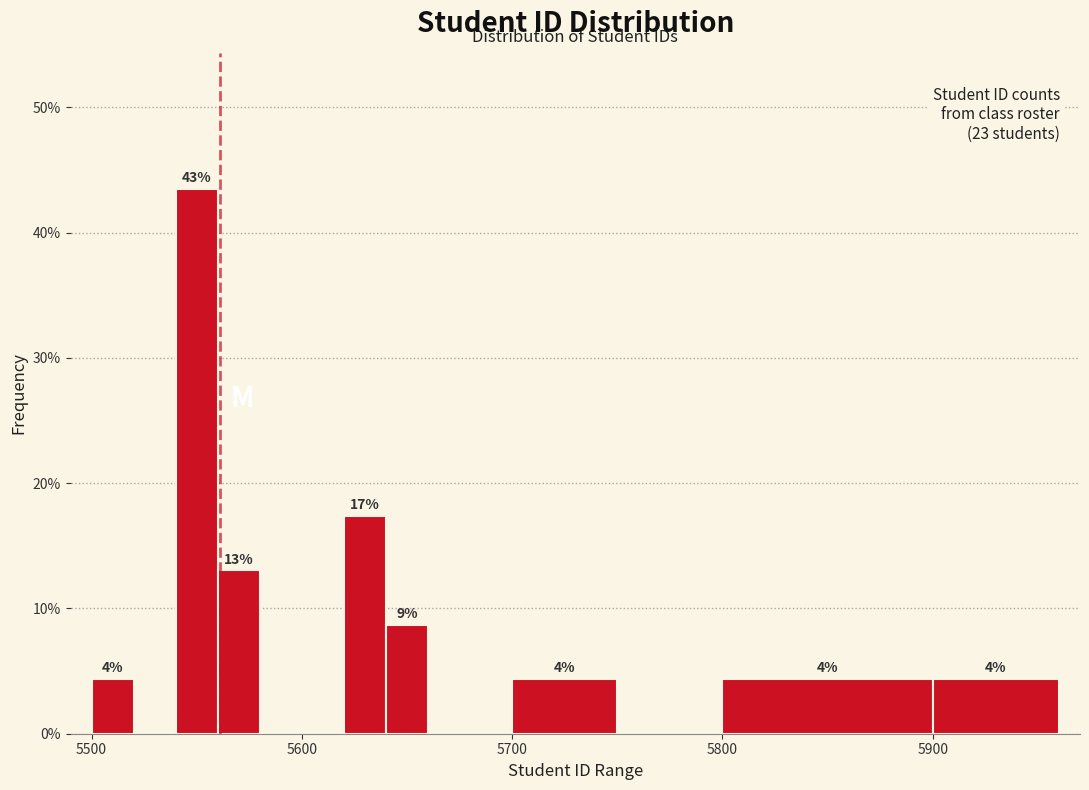

Read against the x-axis, roughly where is the centre of the tallest bar?

5550